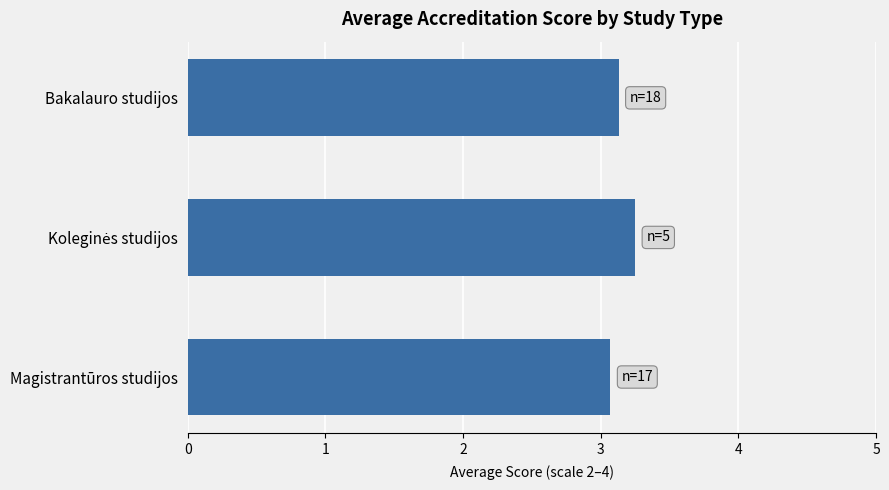

Count the values in the range 3 to 4.

3